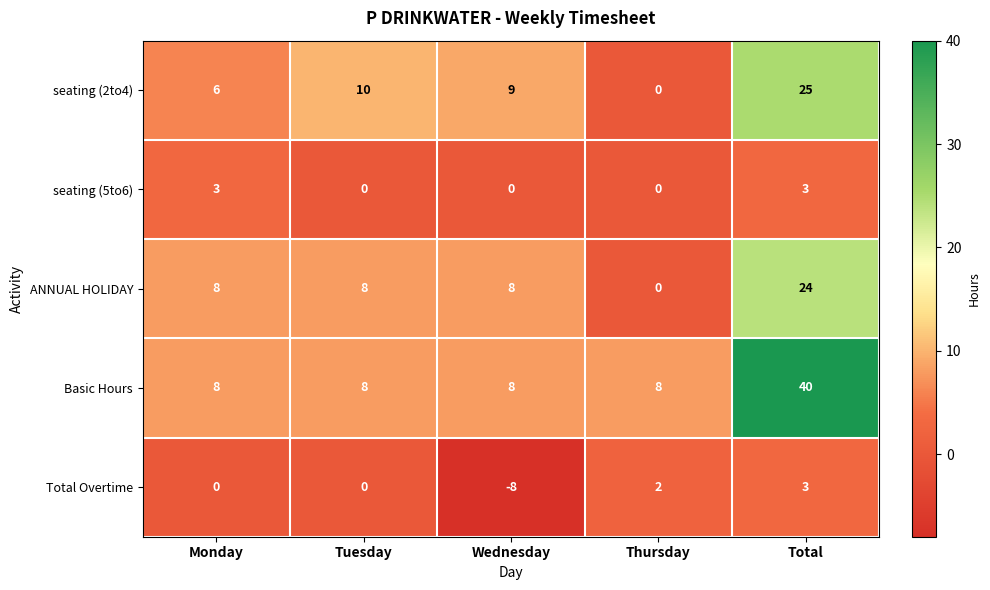

How many data points does each series have?

5